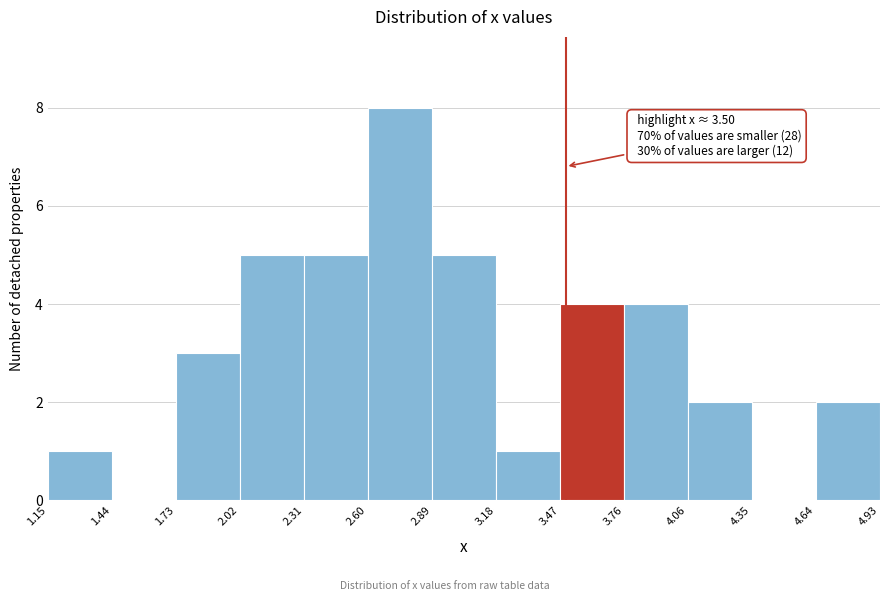

Which range on the x-axis has the tallest bar?

2.60 to 2.89